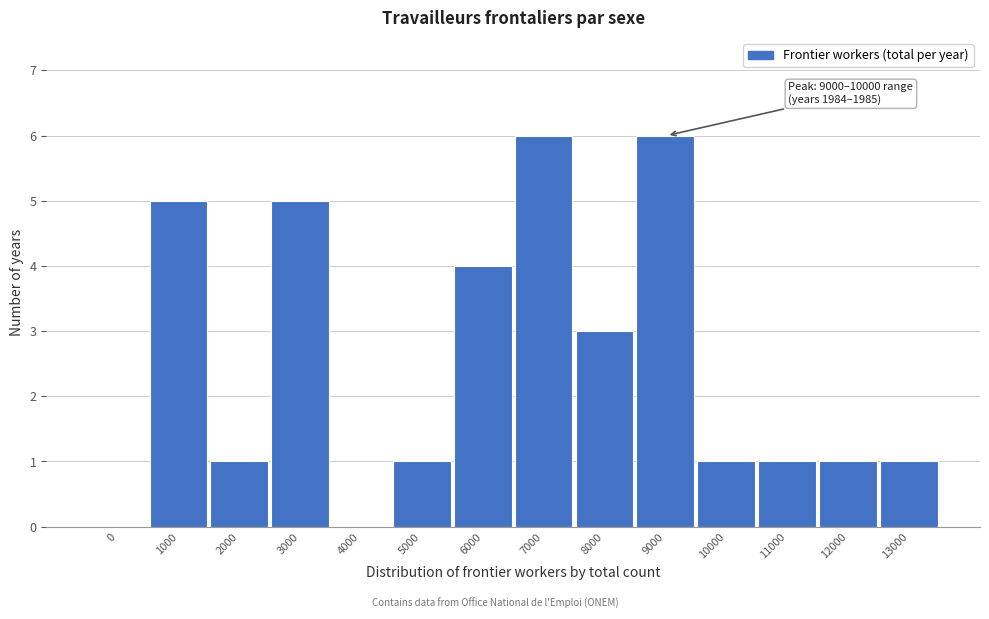

Reading left to right, list all the values displayed in this chart.

0=0	1000=5	2000=1	3000=5	4000=0	5000=1	6000=4	7000=6	8000=3	9000=6	10000=1	11000=1	12000=1	13000=1